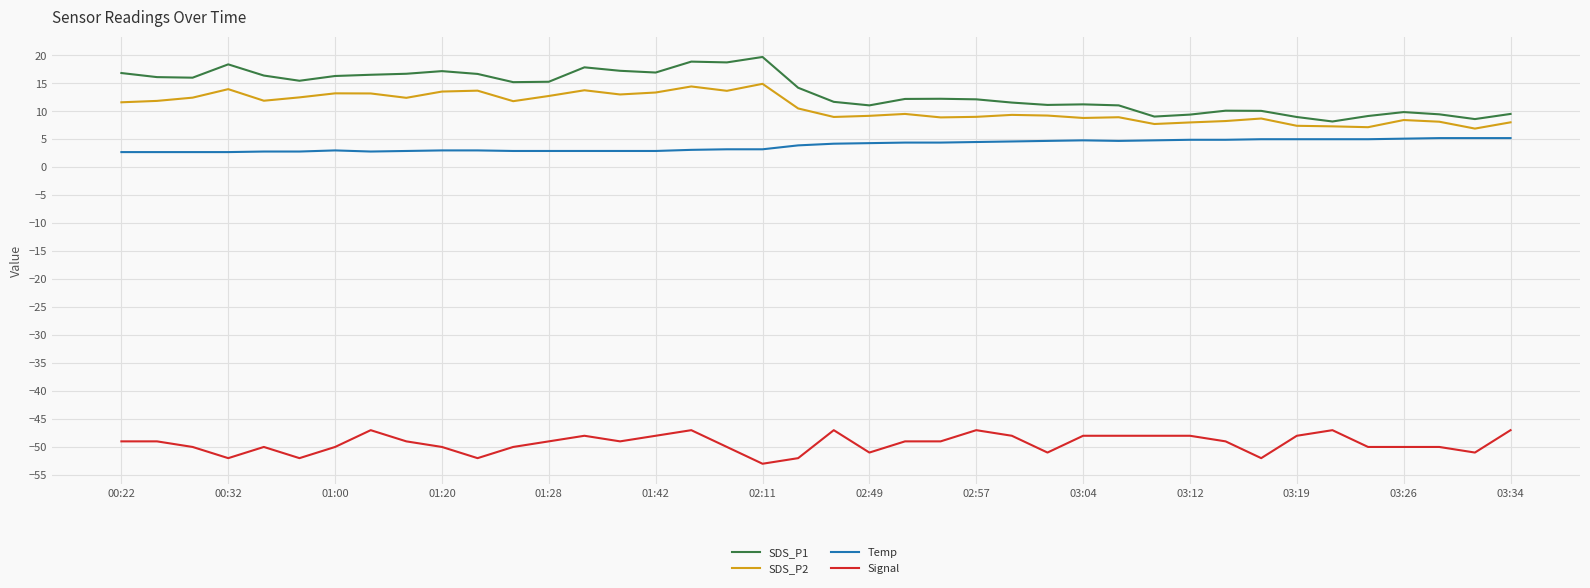

True or false: Signal has more than 2 interior local peaks.

True